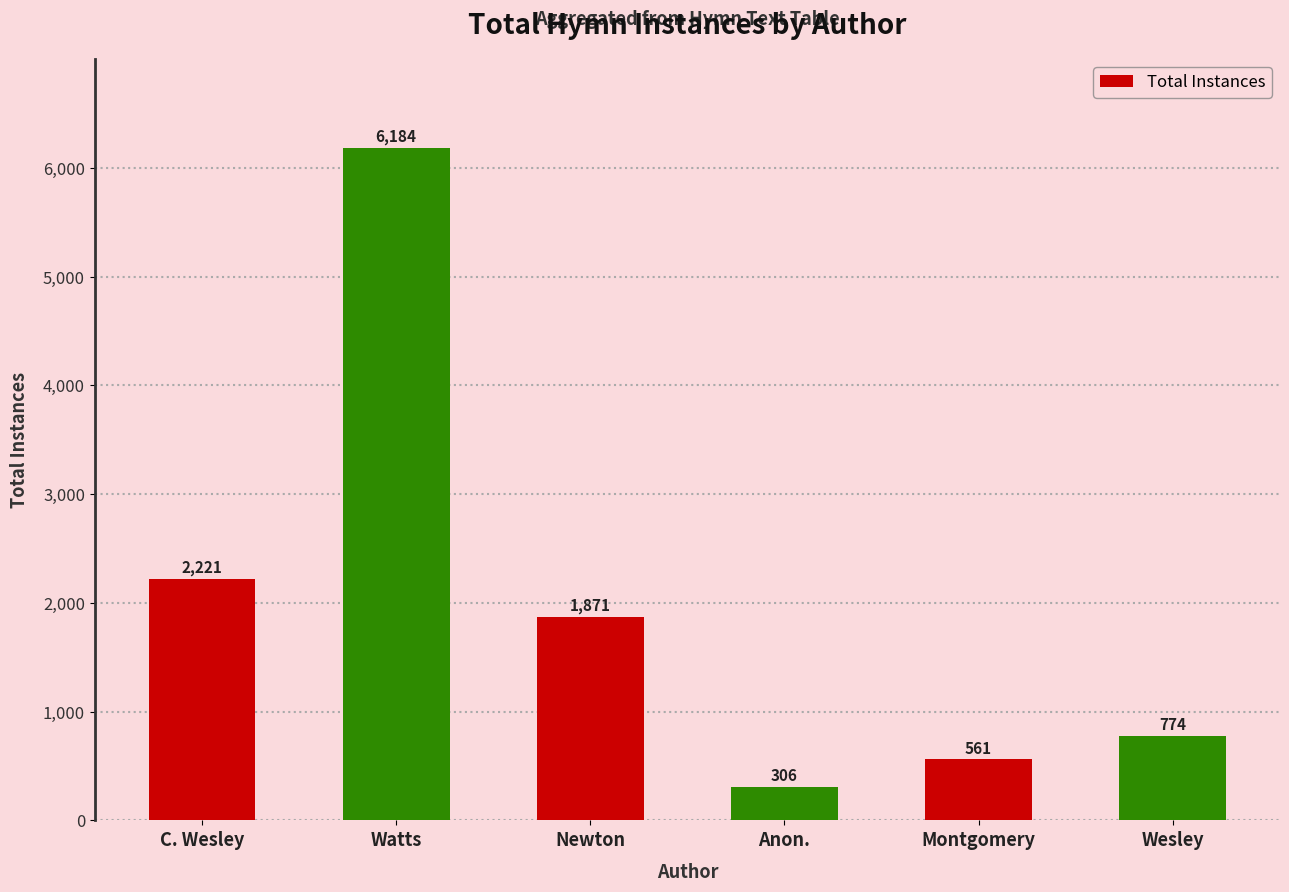

How many data points does each series have?

6